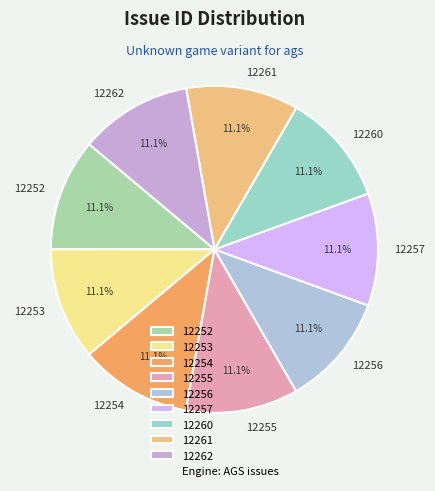

To the nearest percent, what percentage of the pie is 12260?

11%